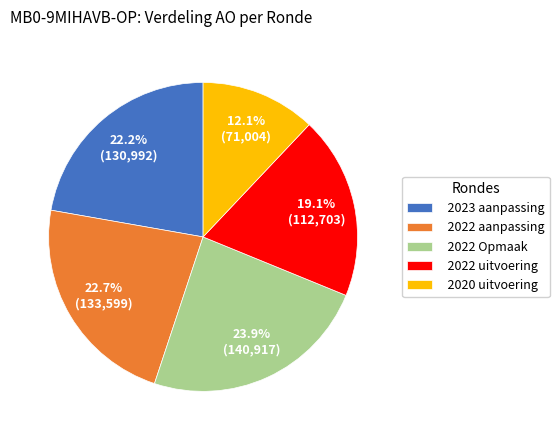

What is the largest slice in the pie chart?

2022 Opmaak